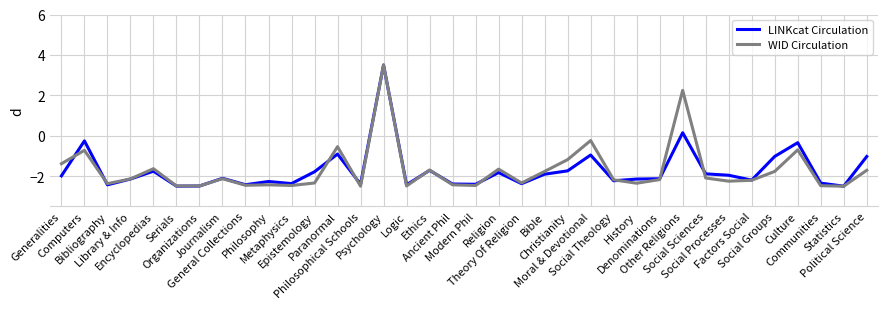

What is the difference between the maximum and second lowest values in the WID Circulation series?

6.0